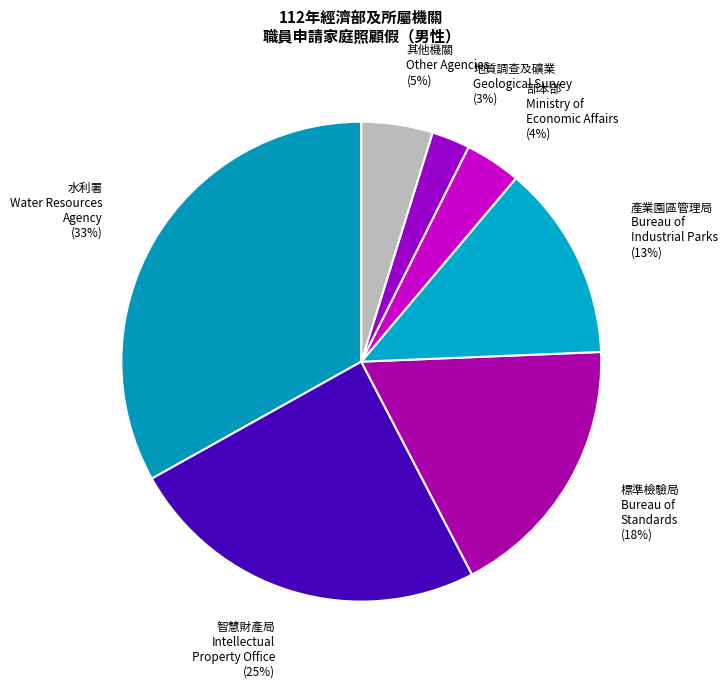

What is the ratio of the value at 其他機關 Other Agencies (5%) to the value at 產業園區管理局 Bureau of Industrial Parks (13%)?

0.4